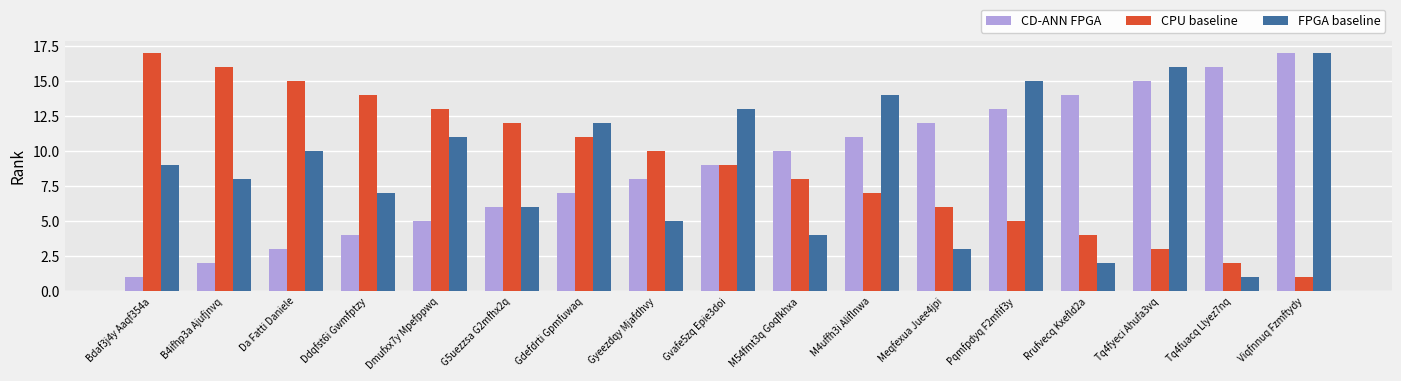

What is the difference between the maximum and minimum values in the CPU baseline series?

16